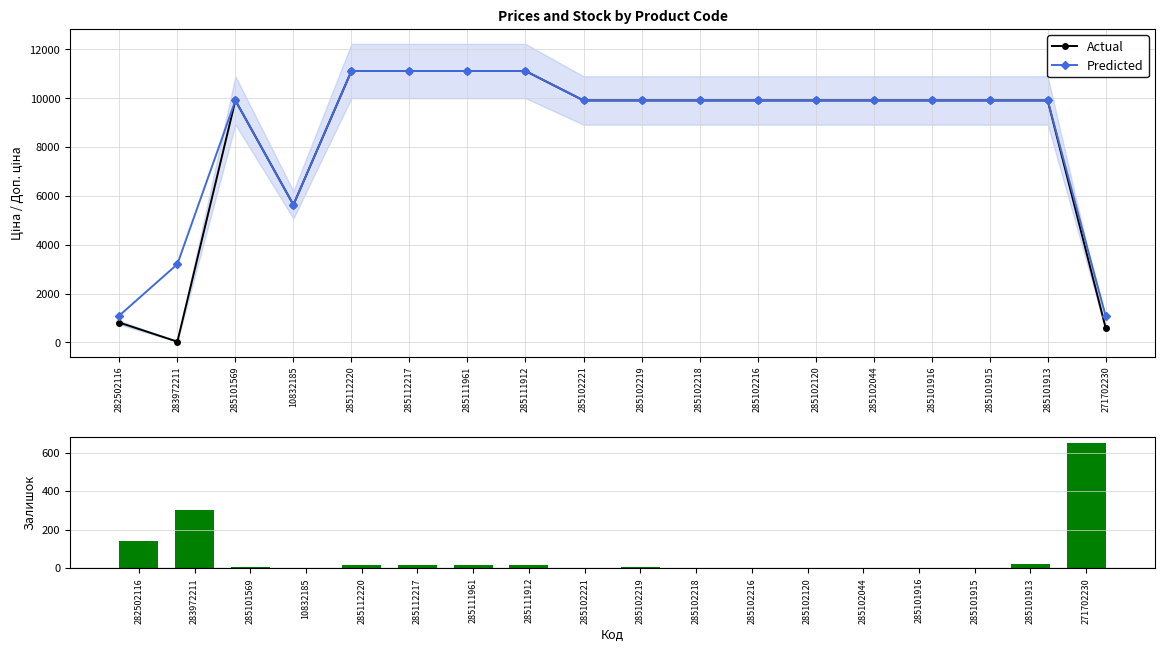

Which series has the largest range (max minus min)?

Actual